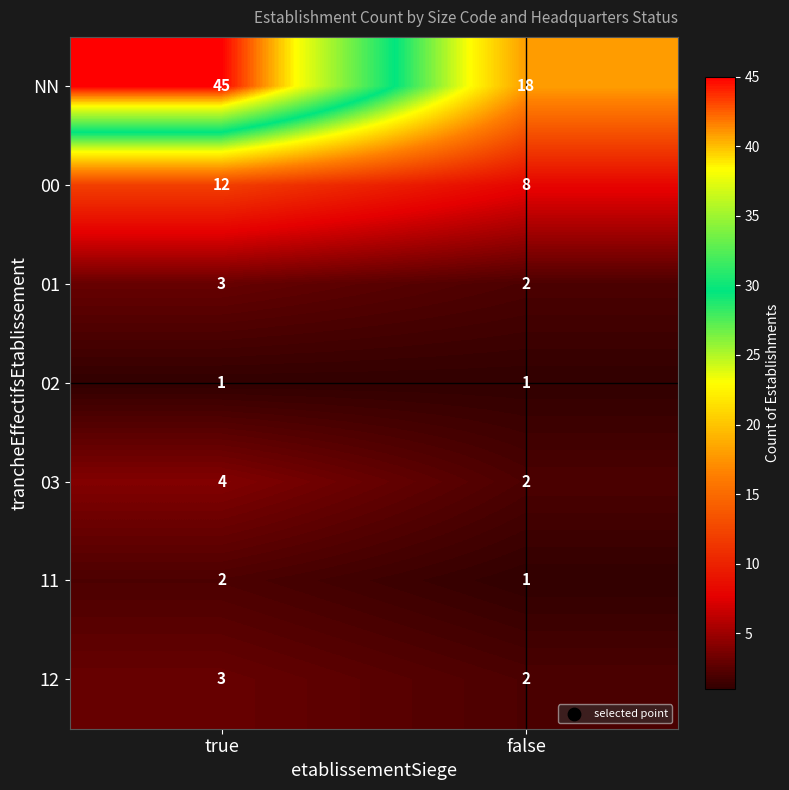

Reading left to right, what are all the values shown in this chart?

NN: 45	18
00: 12	8
01: 3	2
02: 1	1
03: 4	2
11: 2	1
12: 3	2